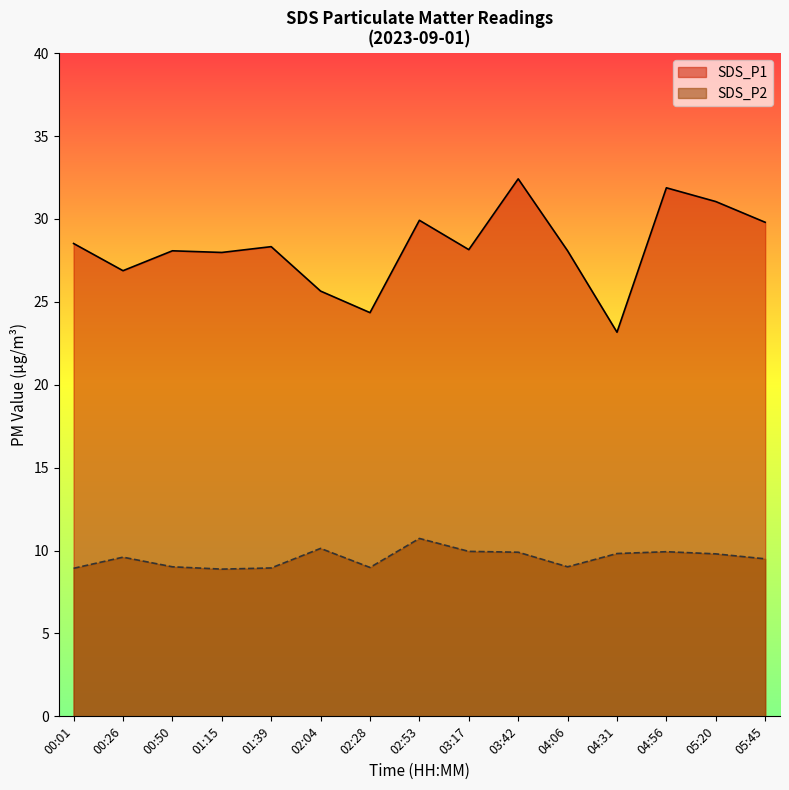

Is the value of SDS_P1 at 00:01 greater than the value of SDS_P2 at 03:17?

Yes